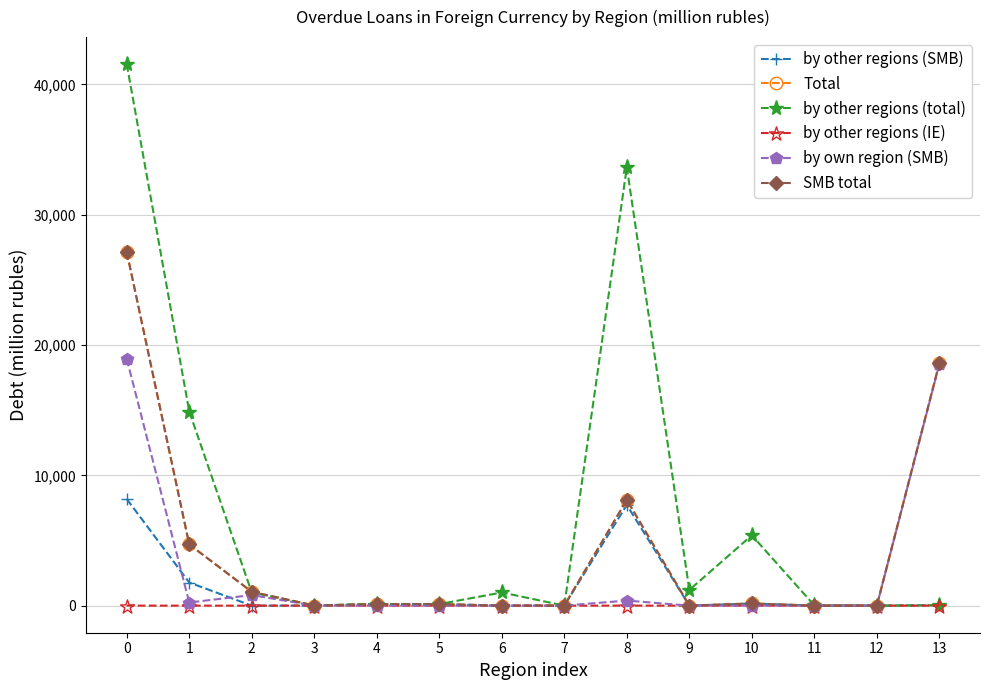

Reading left to right, list all the values displayed in this chart.

by other regions (SMB): 8181	1774	0	9	124	120	0	2	7725	0	168	0	2	31
Total: 27146	4696	1064	9	124	120	0	2	8115	0	168	0	9	18599
by other regions (total): 41545	14896	1007	9	124	120	1011	2	33630	1205	5395	16	2	31
by other regions (IE): 4	0	0	0	0	0	0	0	4	0	0	0	0	0
by own region (SMB): 18935	240	811	0	0	0	0	0	391	0	0	0	0	18544
SMB total: 27146	4696	1064	9	124	120	0	2	8115	0	168	0	9	18599